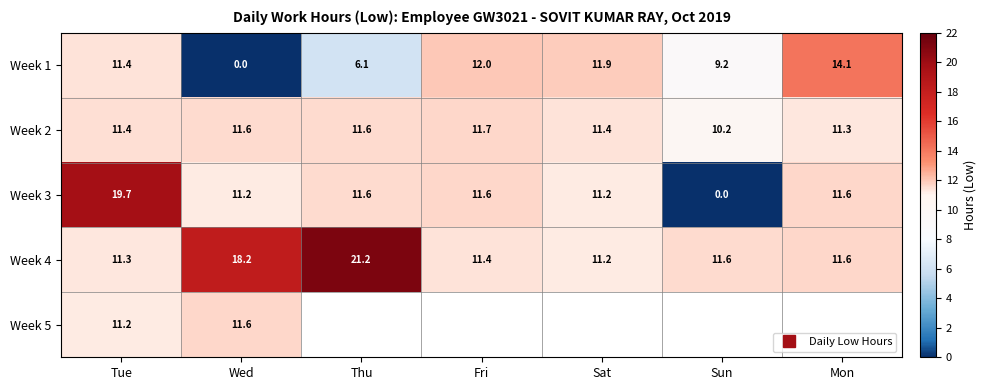

Rank the series at Sun from lowest to highest value.

Week 3, Week 1, Week 2, Week 4, Week 5